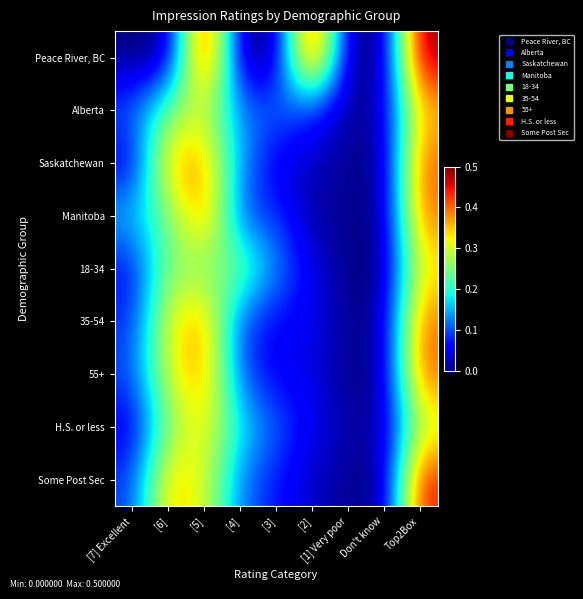

What is the greatest value displayed?

0.5